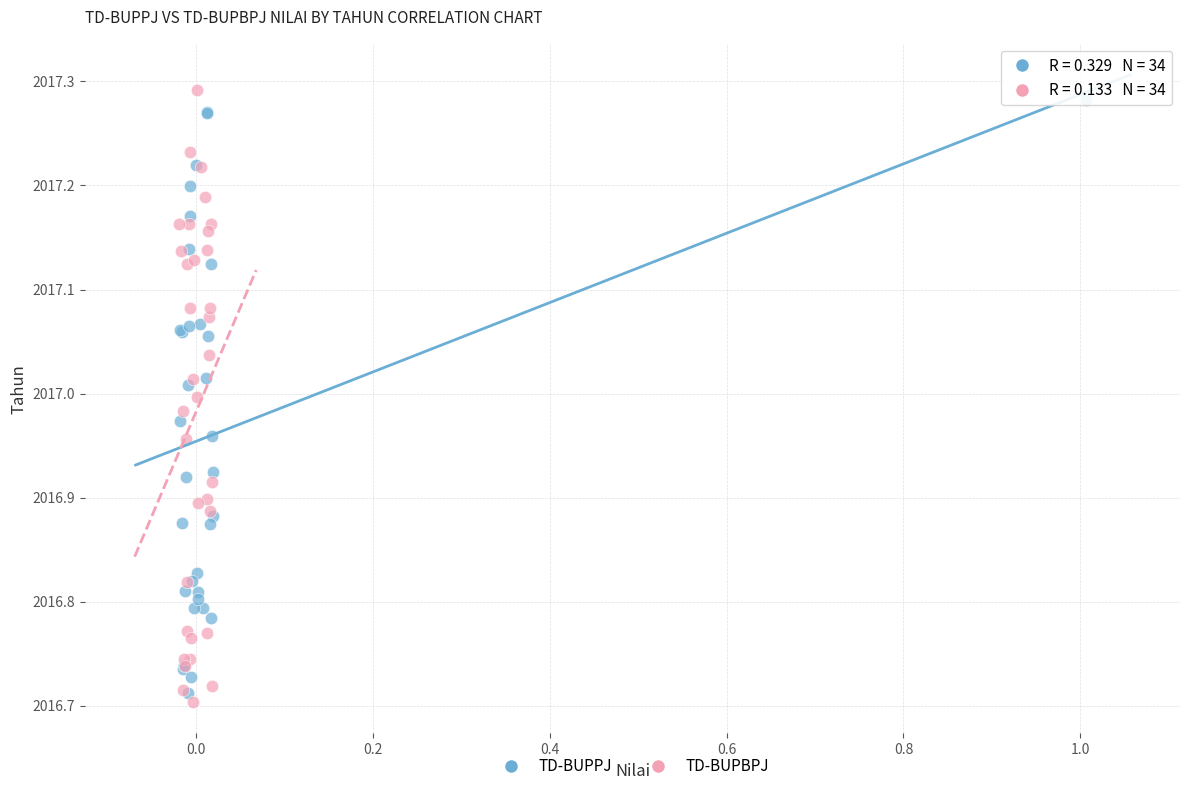

Which series has the widest spread of Y values?

TD-BUPBPJ